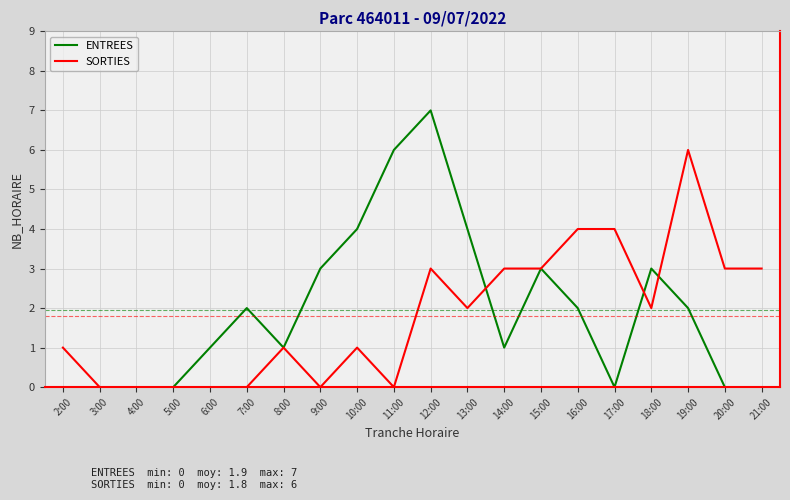

Which label corresponds to the largest value in the chart?

12:00